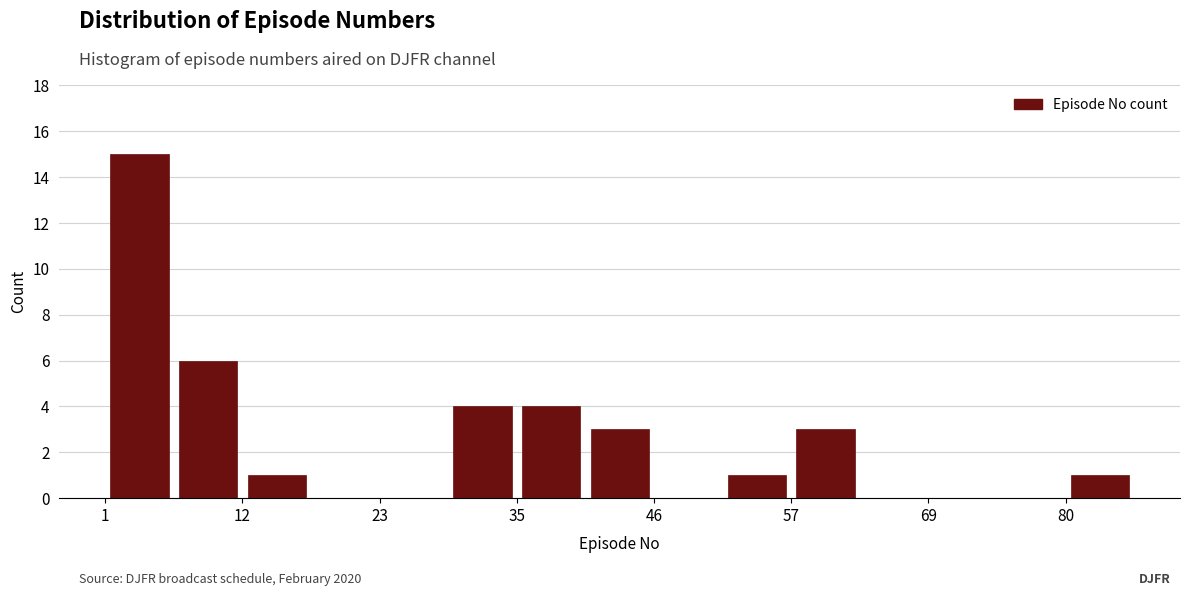

Around what value on the x-axis is the tallest bar? Give the approximate position of its centre, as read against the axis.

4